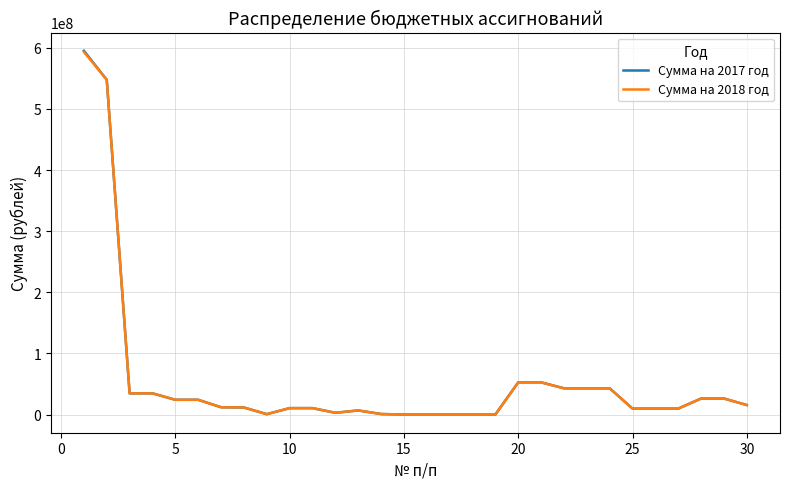

What is the highest value of the Сумма на 2018 год series?

593318000.0